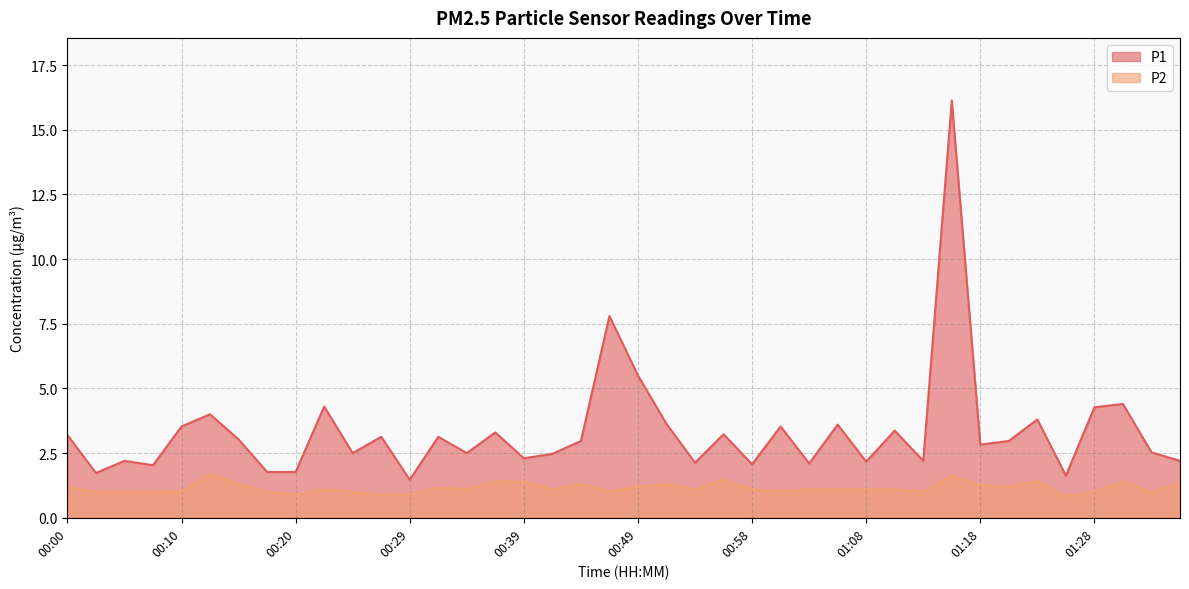

Where is P1 nearest to the value 8?

00:46